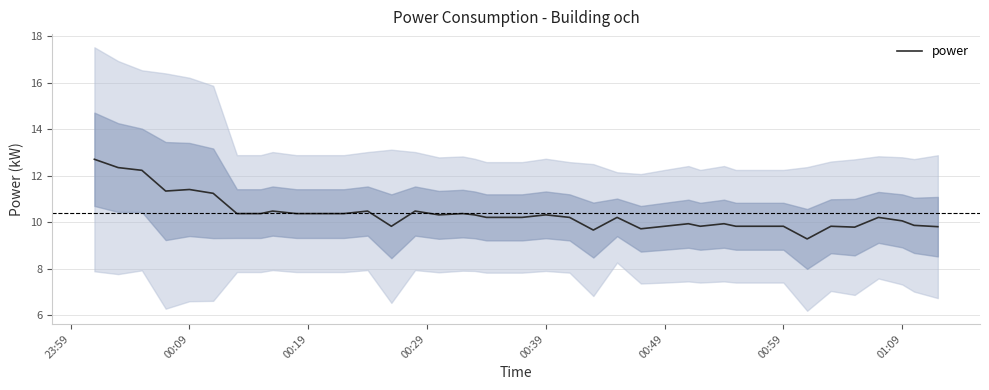

The power series shows 9.8 at 00:59. True or false?

True